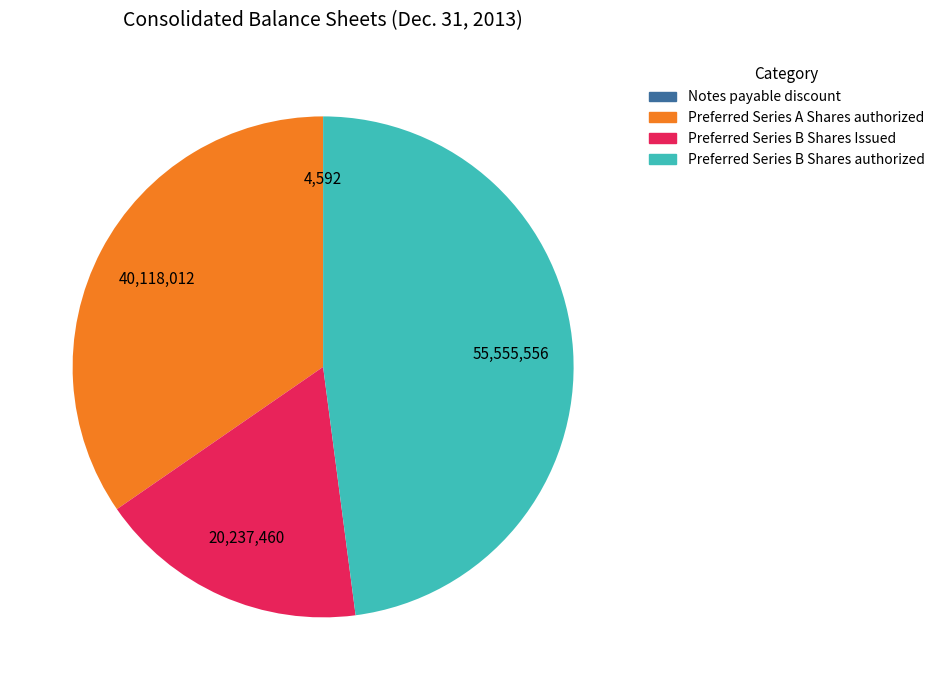

Which has a higher value, Preferred Series B Shares authorized or Preferred Series B Shares Issued?

Preferred Series B Shares authorized